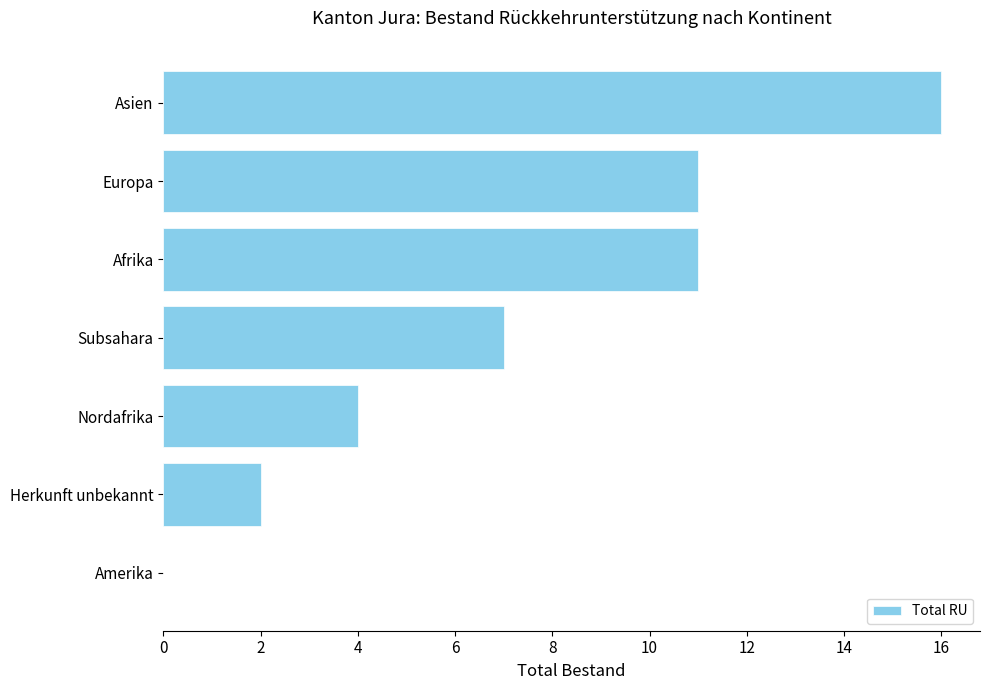

Between Subsahara and Nordafrika, which is larger?

Subsahara